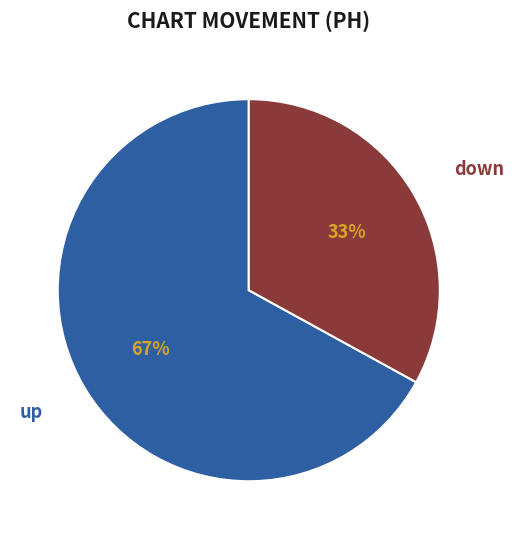

Is there a majority slice in this chart?

Yes